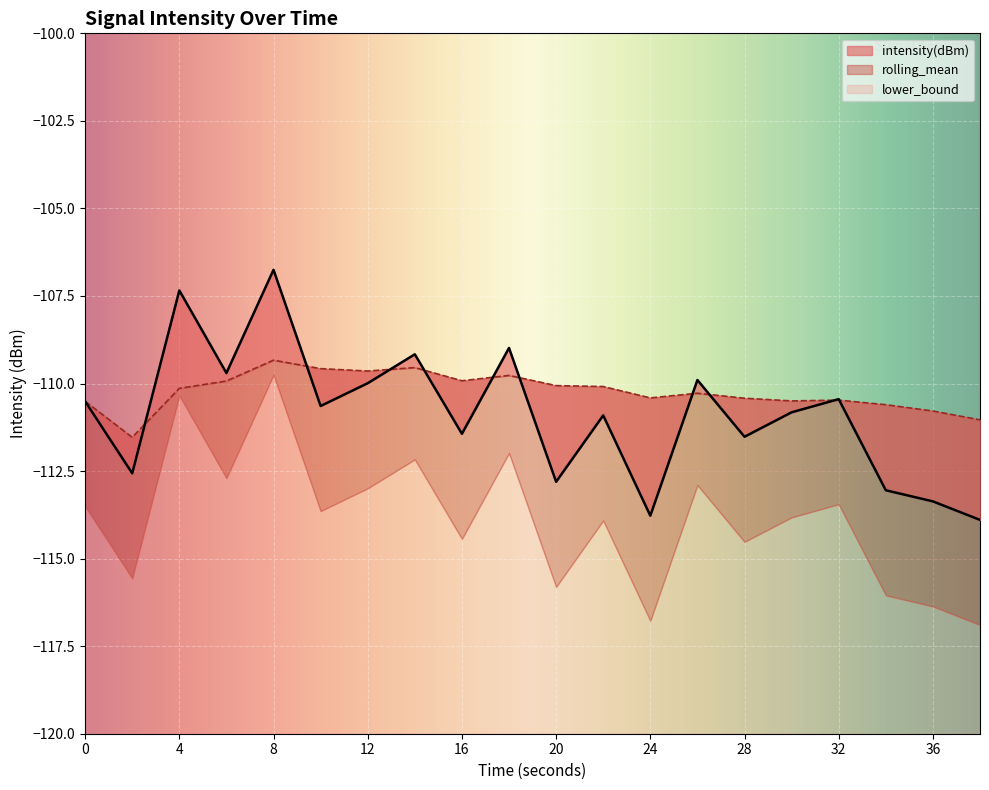

How many times do intensity(dBm) and rolling_mean cross each other?

10